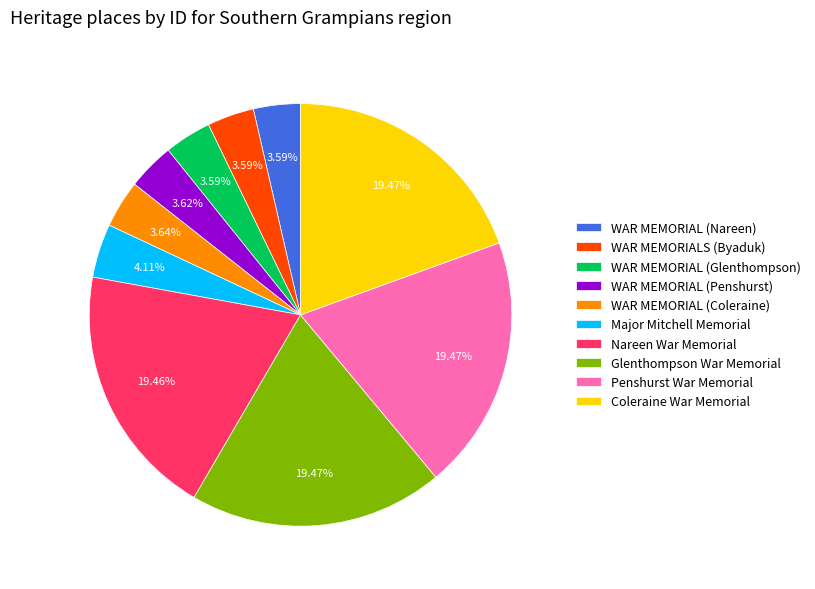

Combined, do Penshurst War Memorial and Major Mitchell Memorial account for over 50%?

No